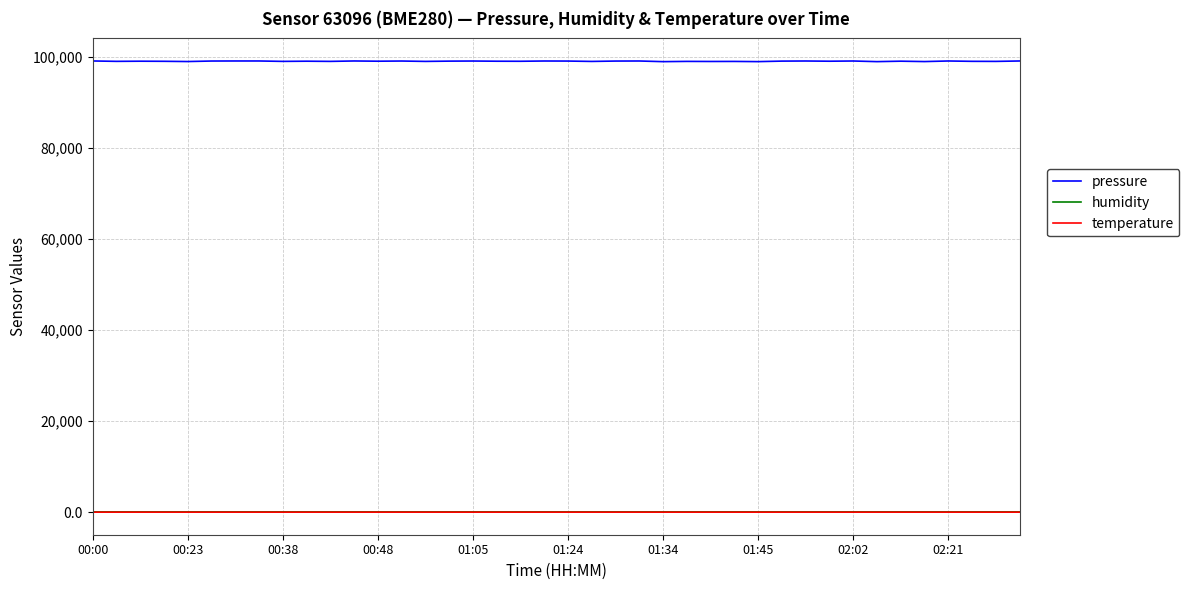

True or false: temperature and pressure cross at least once.

False